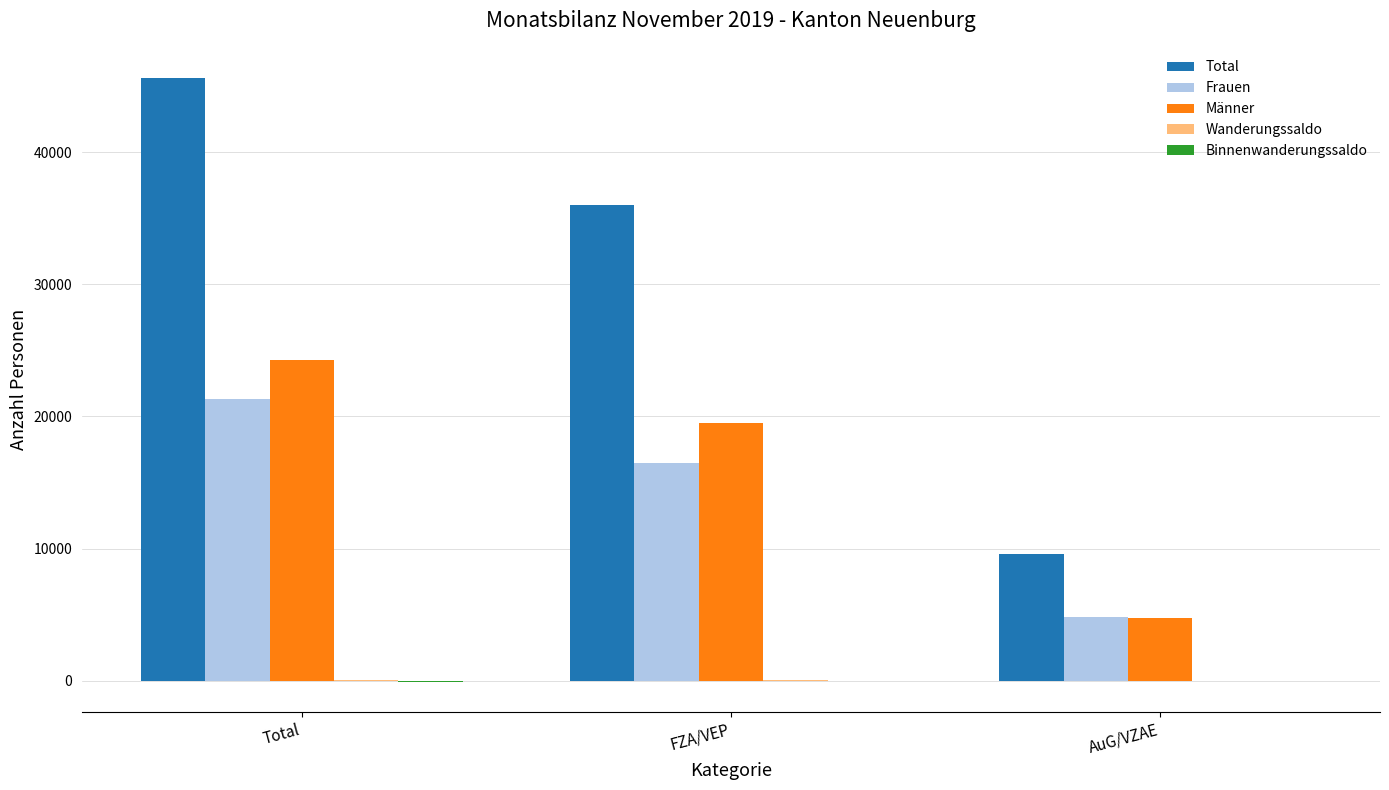

Is it true that Frauen equals 2386 at AuG/VZAE?

False